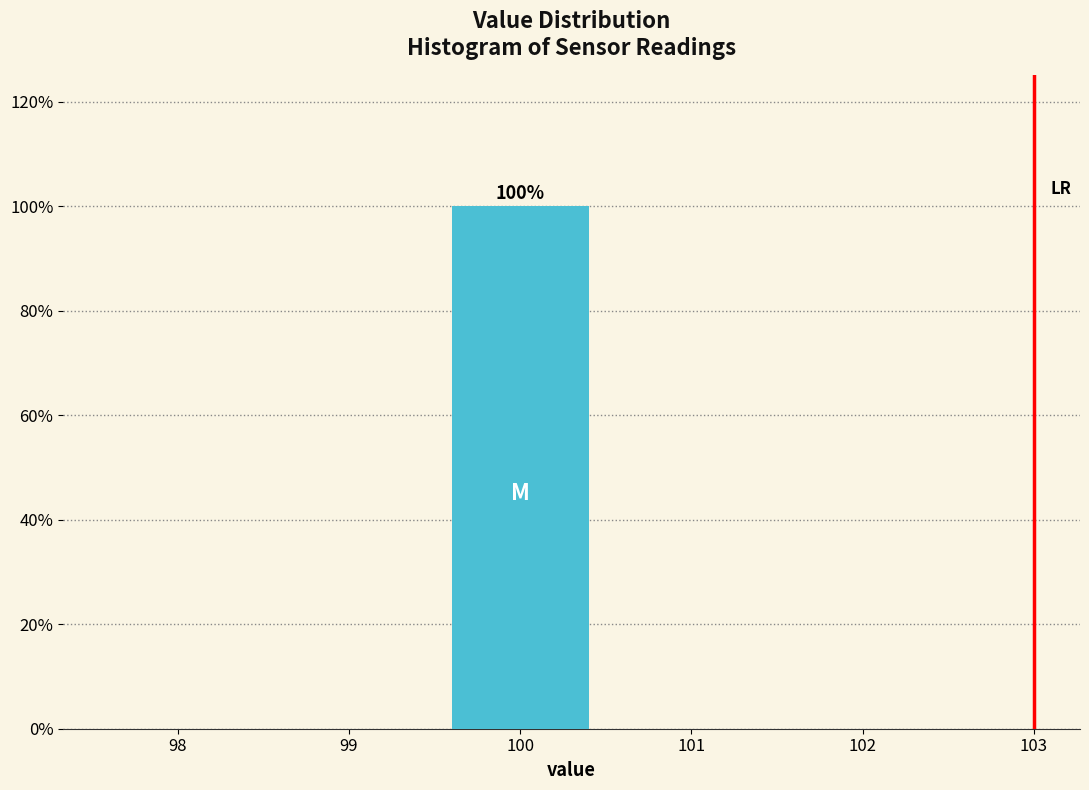

Which range on the x-axis has the tallest bar?

99.5 to 100.5